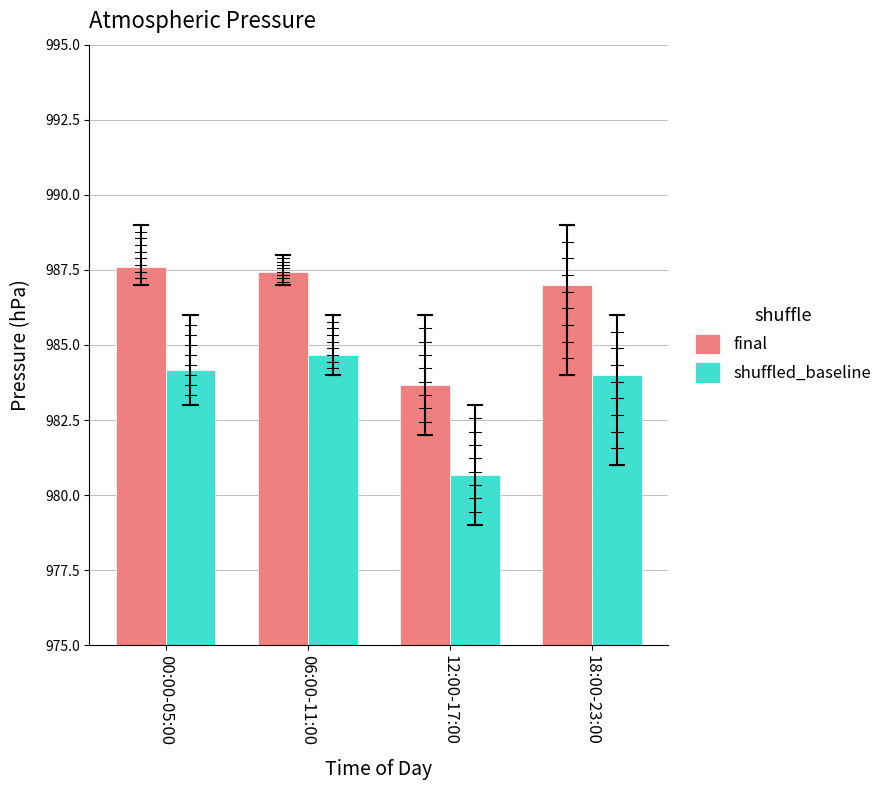

What position from the right is 06:00-11:00?

3